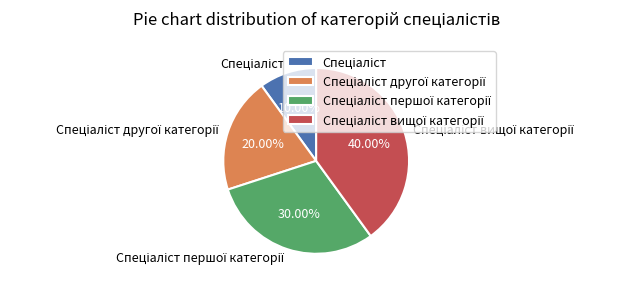

Is there any slice that represents more than half of the pie?

No